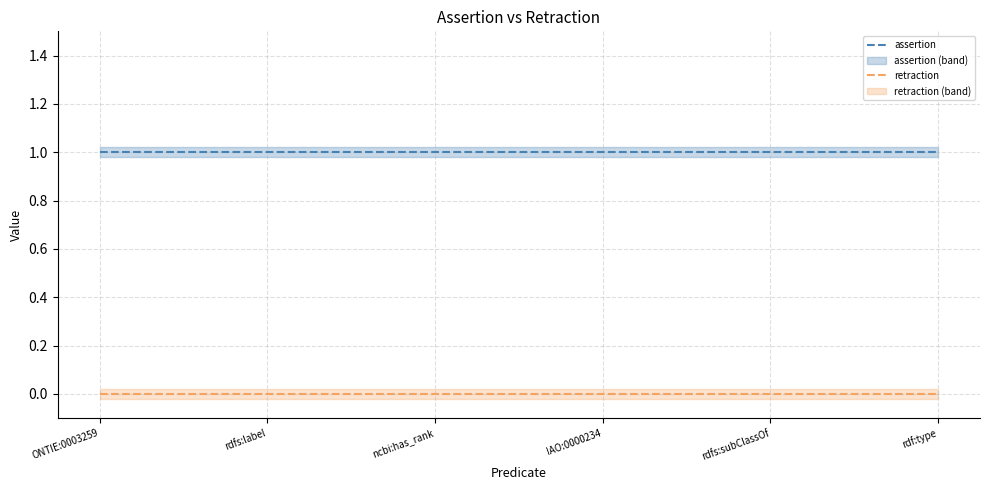

Between IAO:0000234 and rdfs:label, which is larger?

IAO:0000234